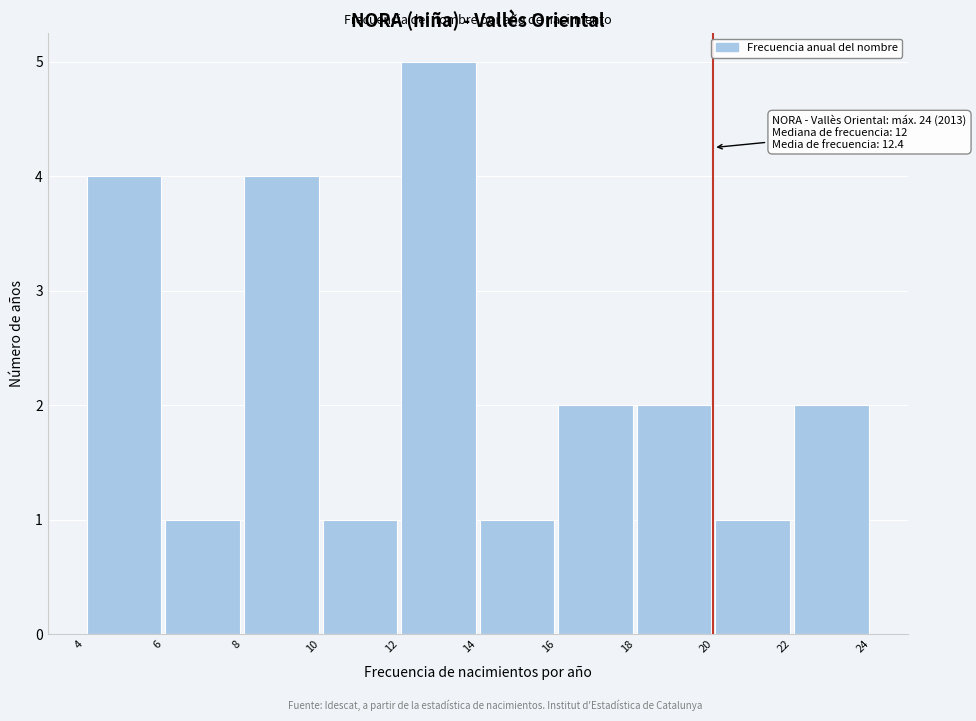

Which range on the x-axis has the tallest bar?

12 to 14